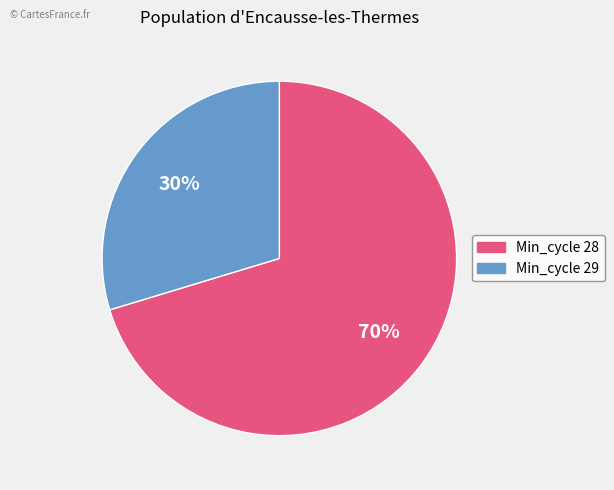

Is there any slice that represents more than half of the pie?

Yes